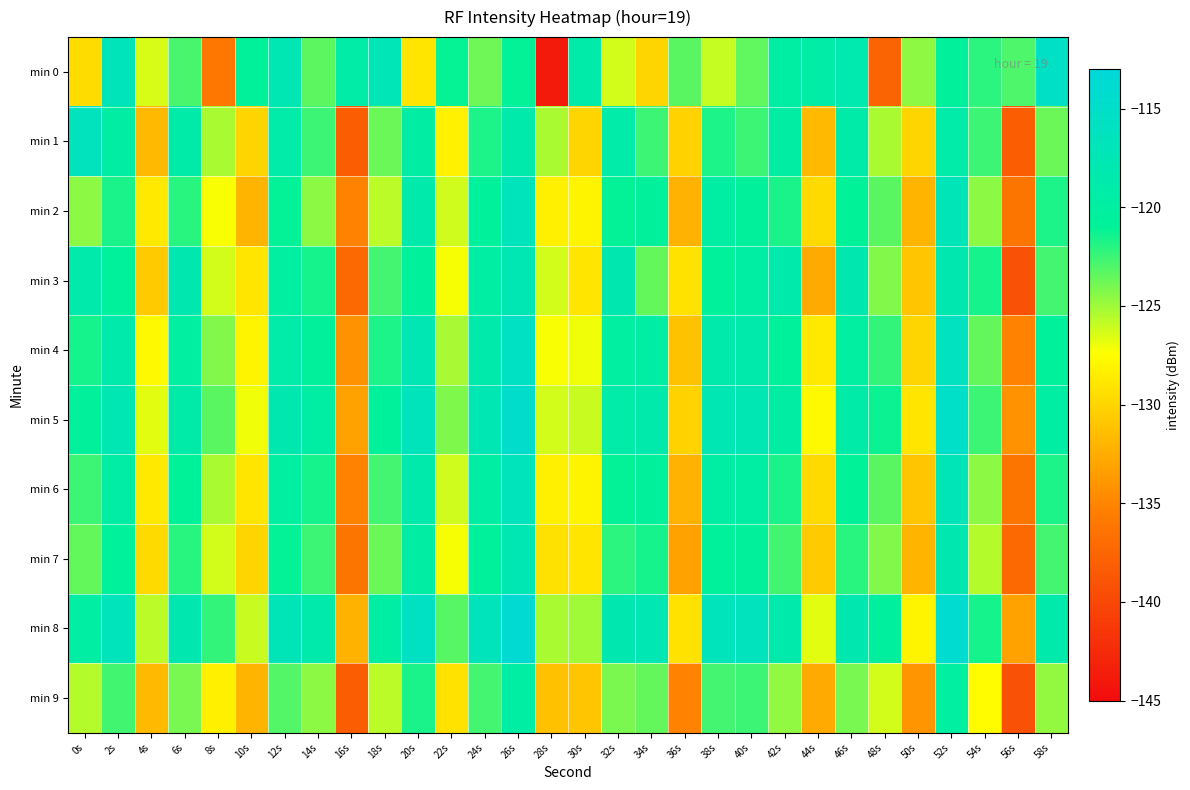

How many distinct data groups are displayed?

10